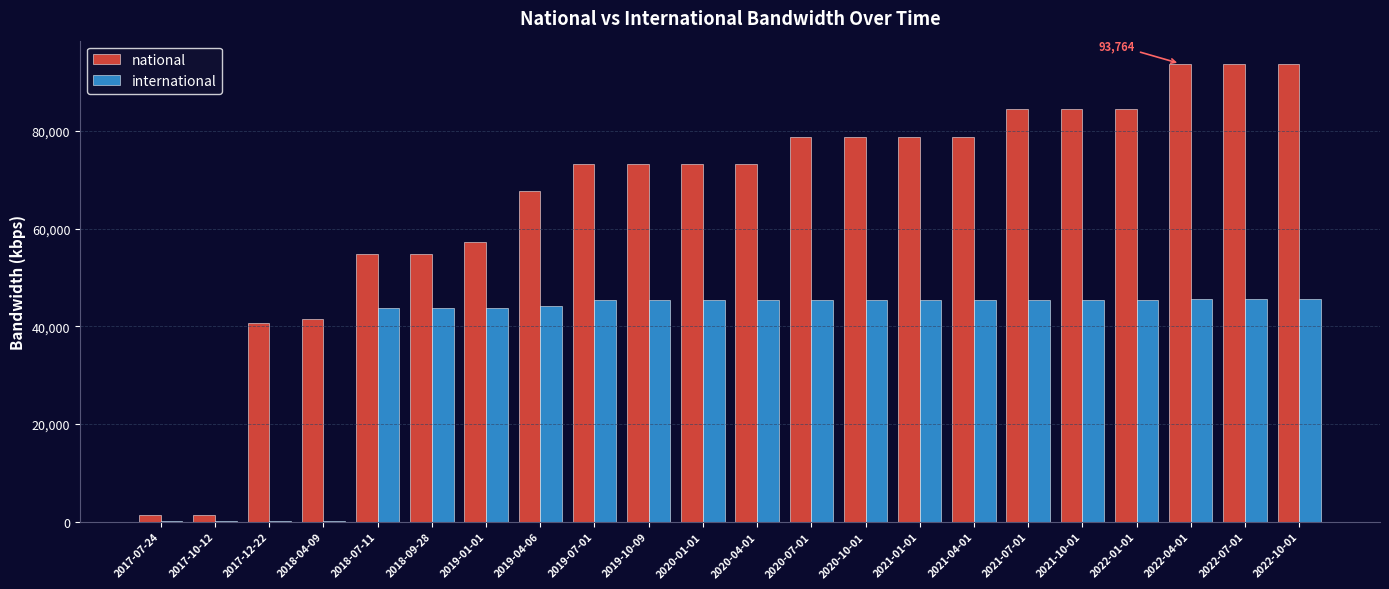

True or false: national has a value of 36959 at 2022-01-01.

False